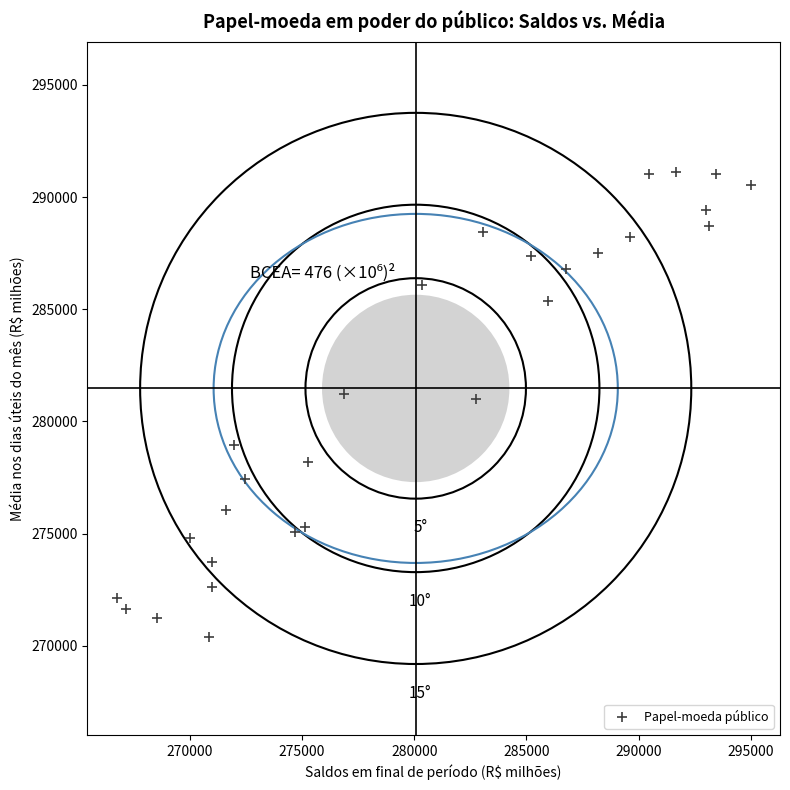

What is the range of Y values (max minus min)?

20707.5